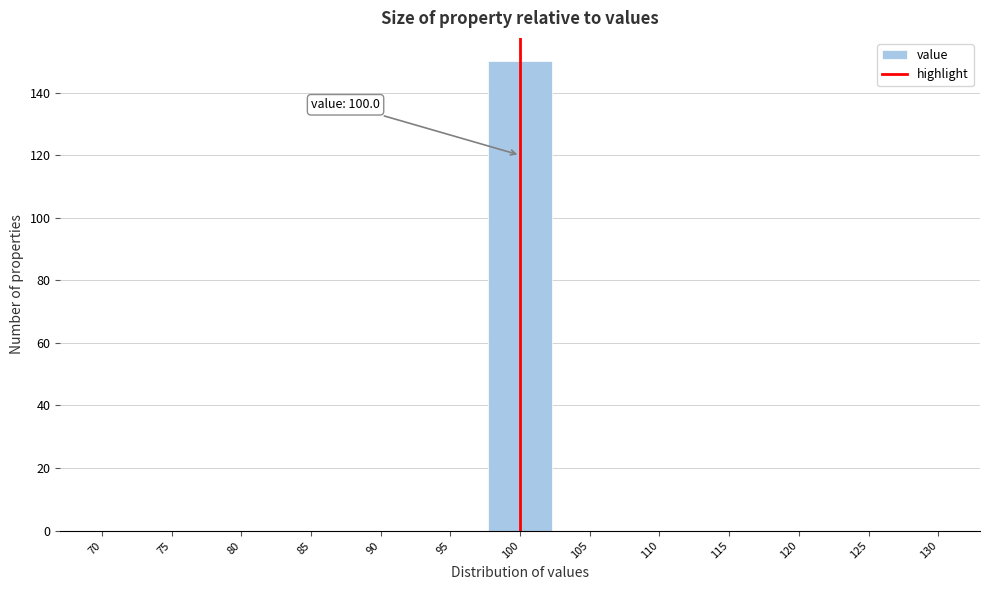

Which range on the x-axis has the tallest bar?

97.5 to 102.5